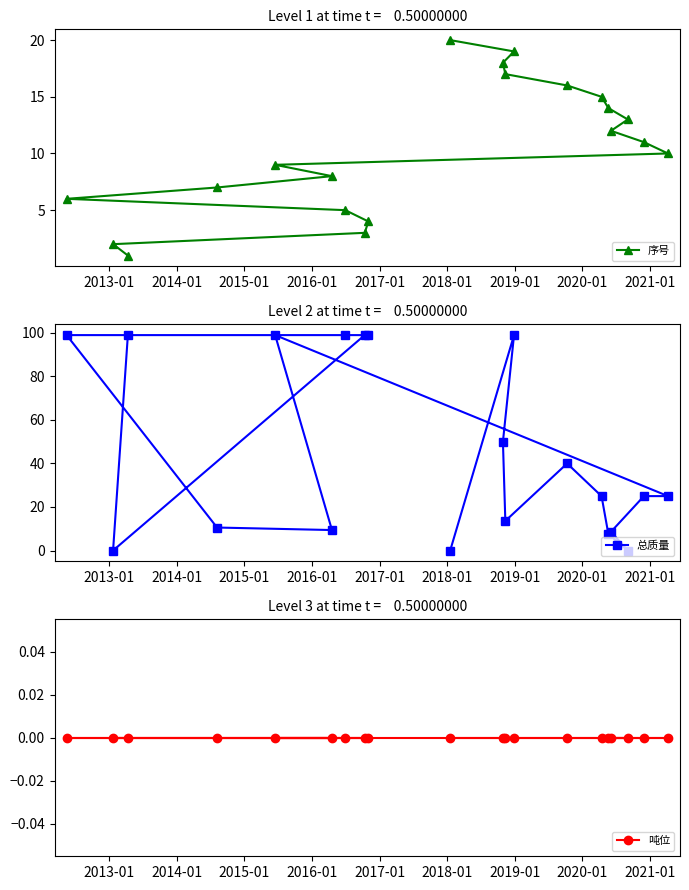

What is the highest value of the 序号 series?

20